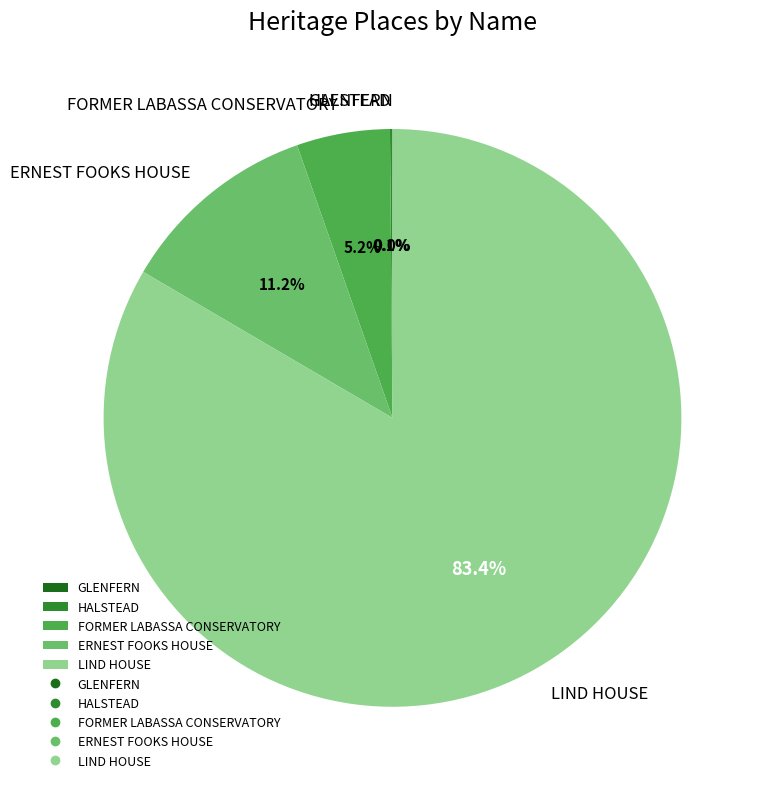

The FORMER LABASSA CONSERVATORY slice represents 18% of the pie. True or false?

False